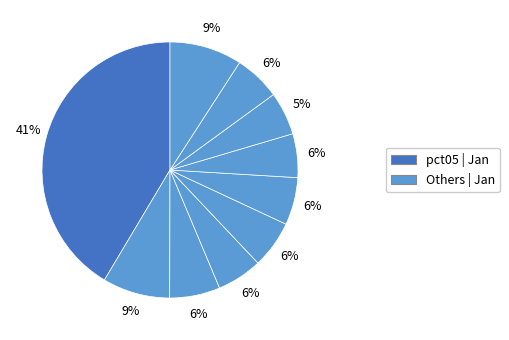

How many segments does this pie chart have?

10